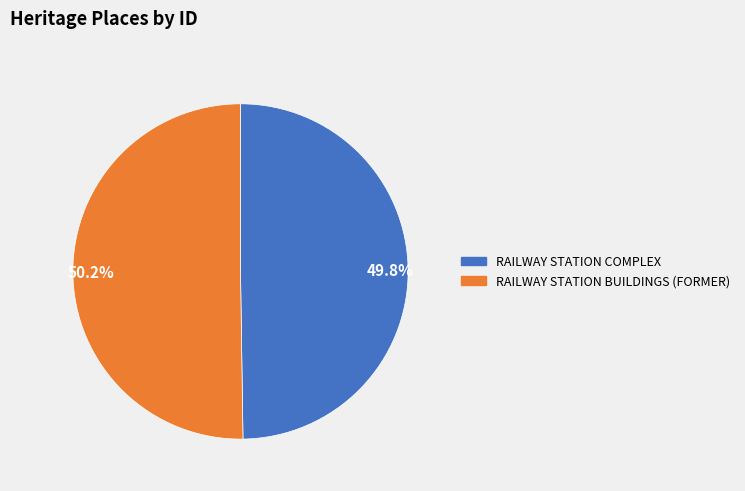

How many segments does this pie chart have?

2